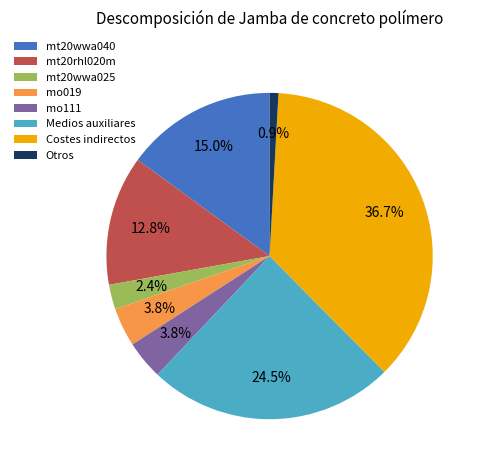

Is there any slice that represents more than half of the pie?

No